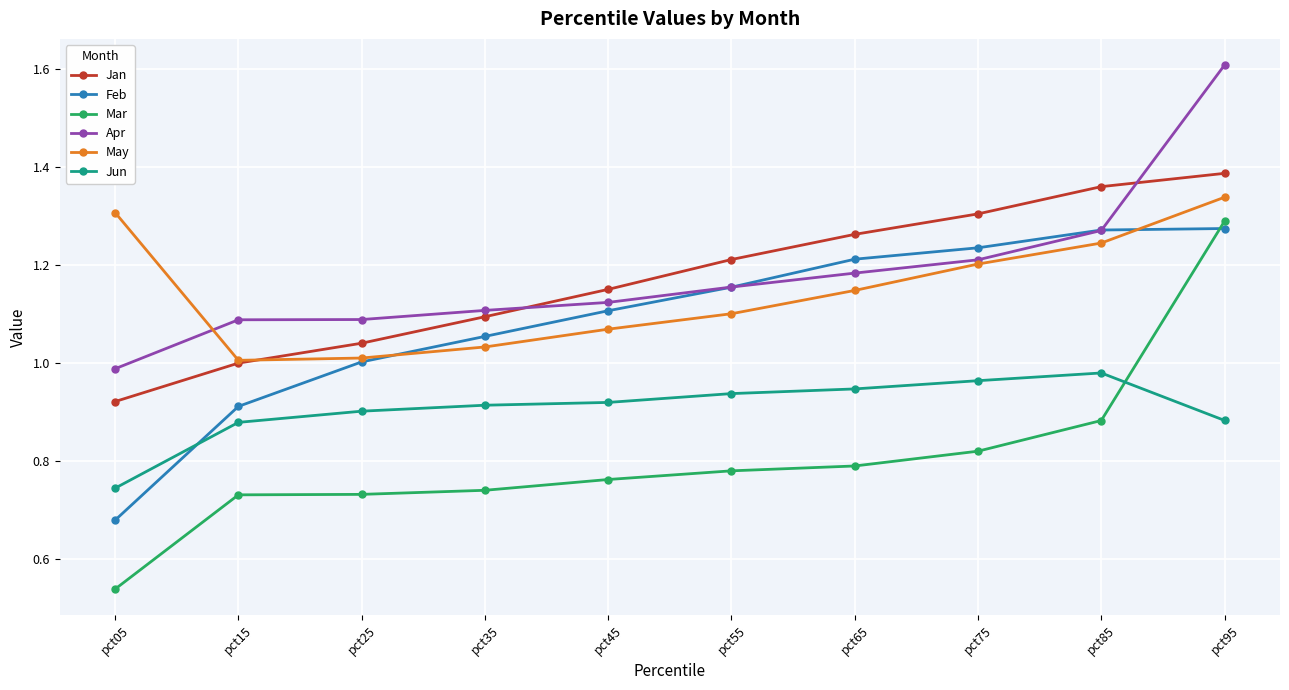

What is the difference between the maximum and minimum values in the Apr series?

0.6